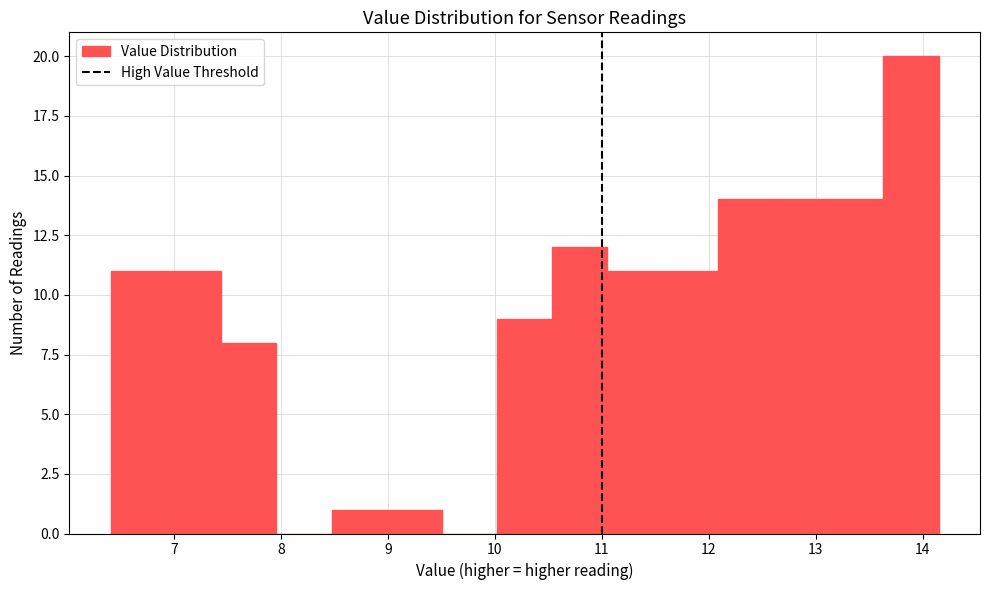

What is the height of the bar covering 12.1 to 12.6 on the x-axis? Neither the bar edges nor the heights are printed on the chart, so give them approximately, as read against the axes.

14